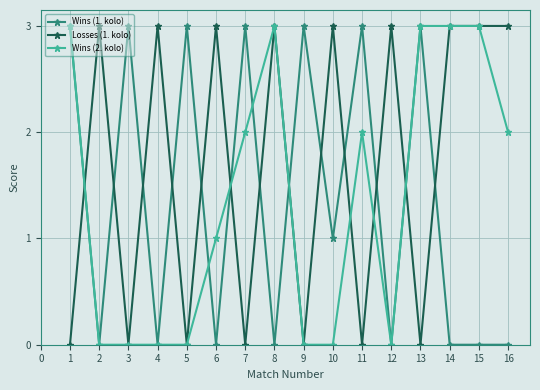

How many Wins (1. kolo) values are between 0 and 3?

16